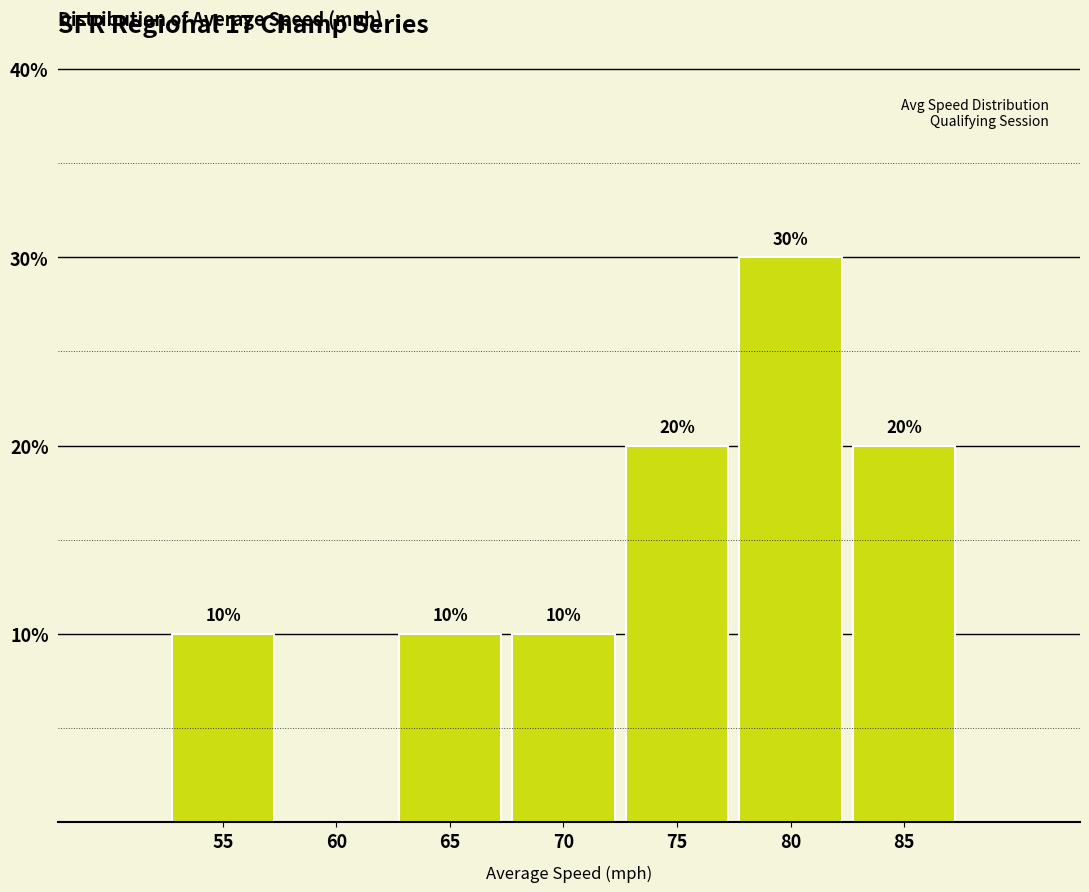

Reading left to right, extract all data points from this chart.

55=10	60=0	65=10	70=10	75=20	80=30	85=20